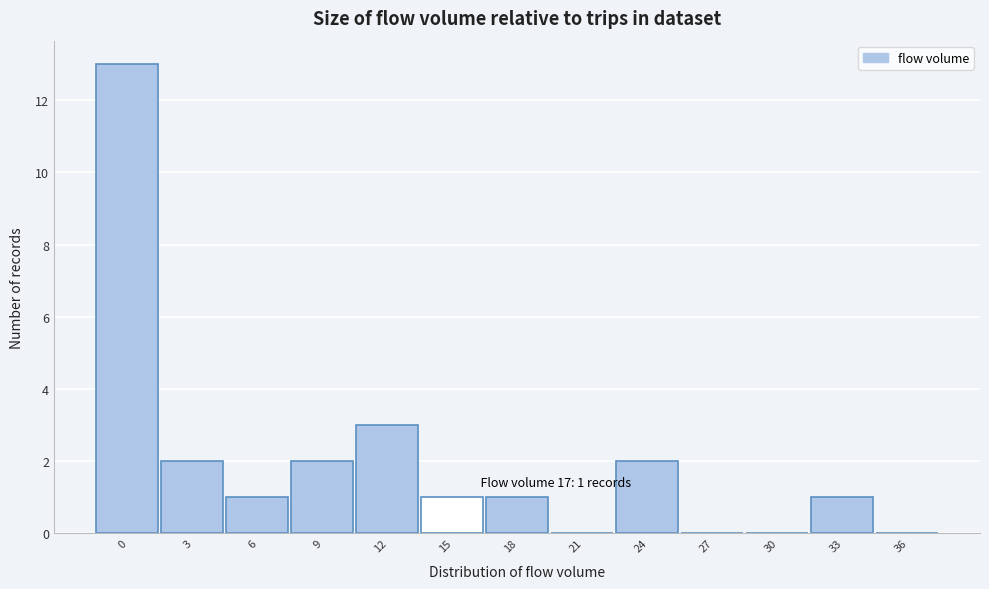

Reading left to right, extract all data points from this chart.

0=13	3=2	6=1	9=2	12=3	15=1	18=1	21=0	24=2	27=0	30=0	33=1	36=0